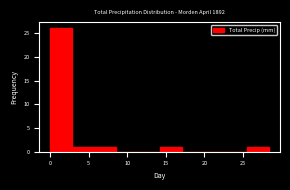

What is the height of the bar covering 5.5 to 8.5 on the x-axis? Neither the bar edges nor the heights are printed on the chart, so give them approximately, as read against the axes.

1